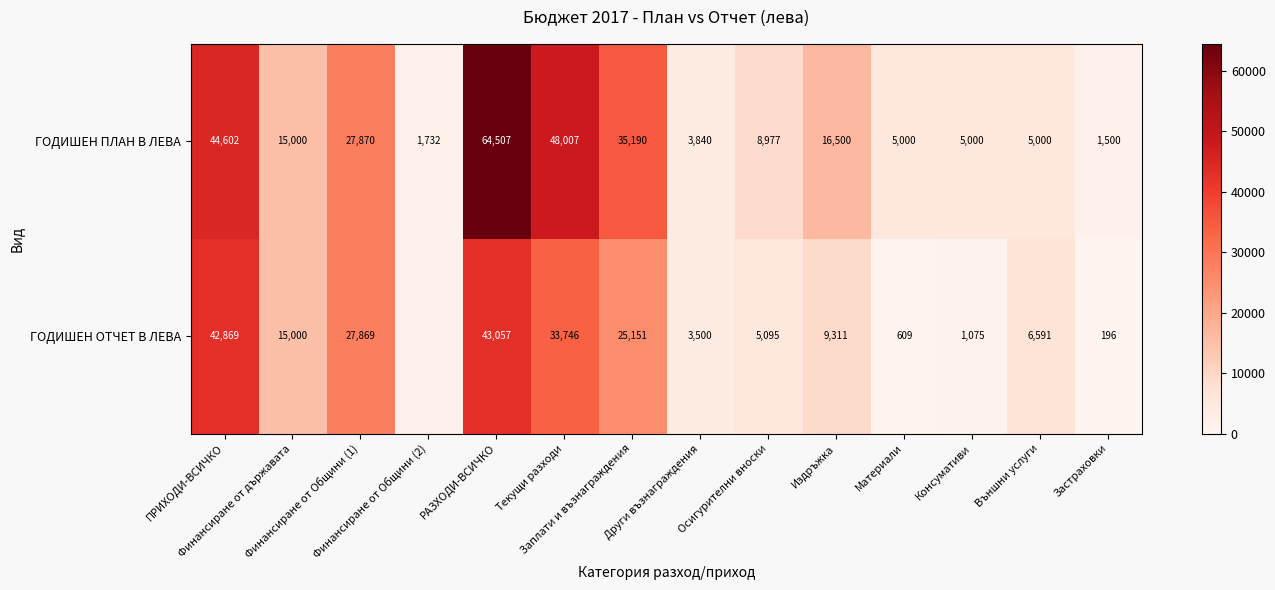

What is the lowest value of the ГОДИШЕН ПЛАН В ЛЕВА series?

1500